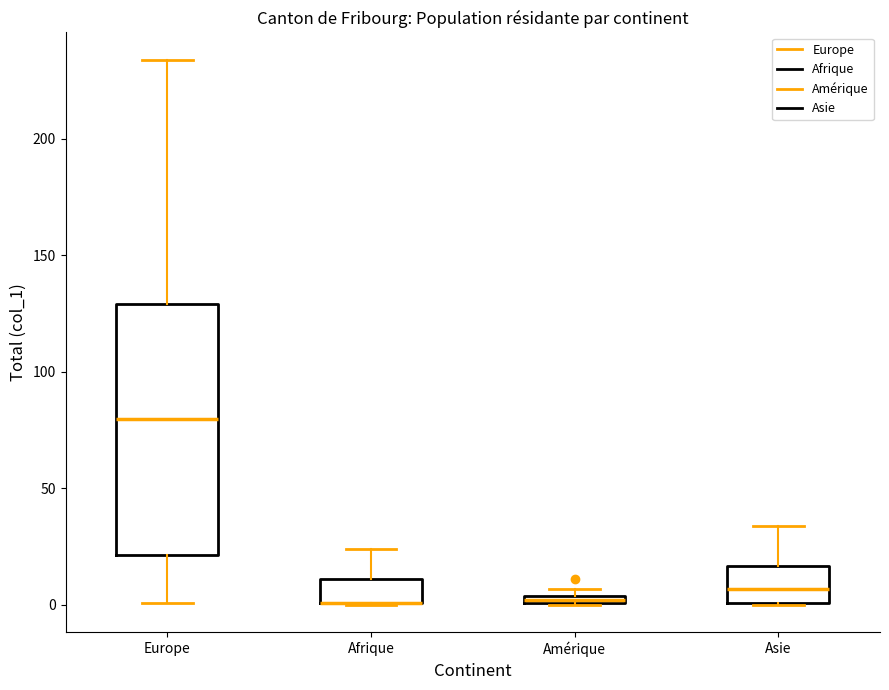

Where does the upper whisker of the box for Afrique end on the y-axis? The values are not printed on the chart, so give them approximately, as read against the axis.

25